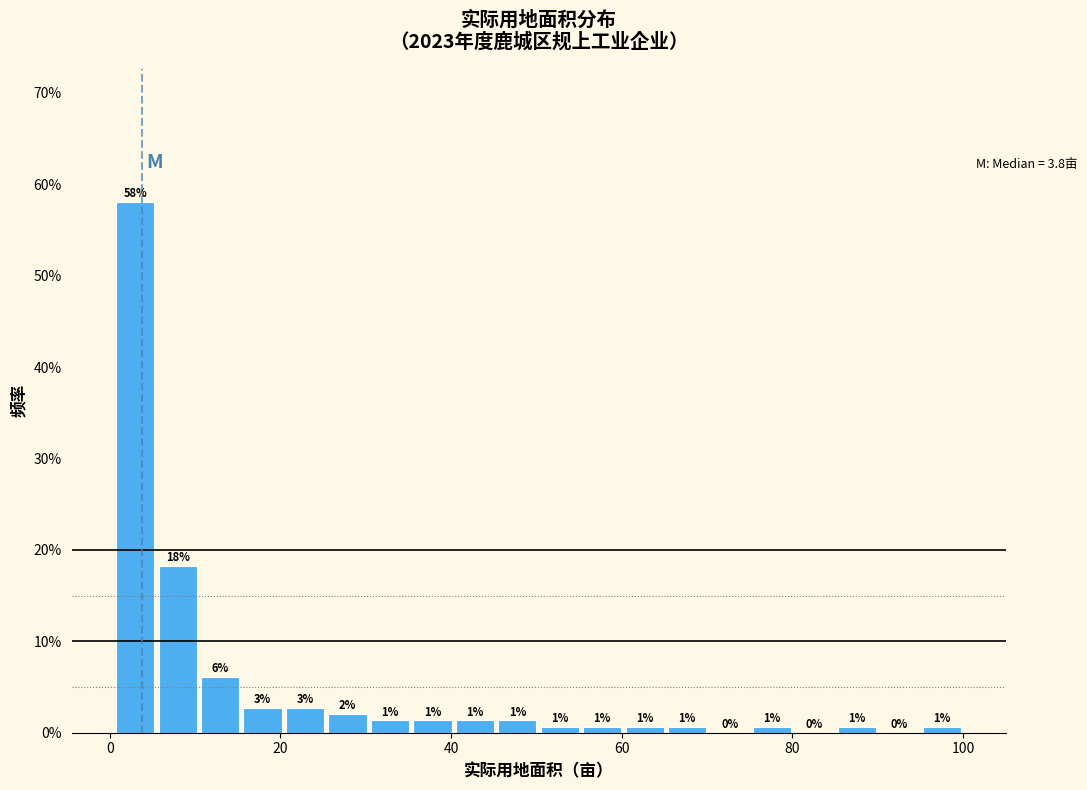

Around what value on the x-axis is the tallest bar? Give the approximate position of its centre, as read against the axis.

2